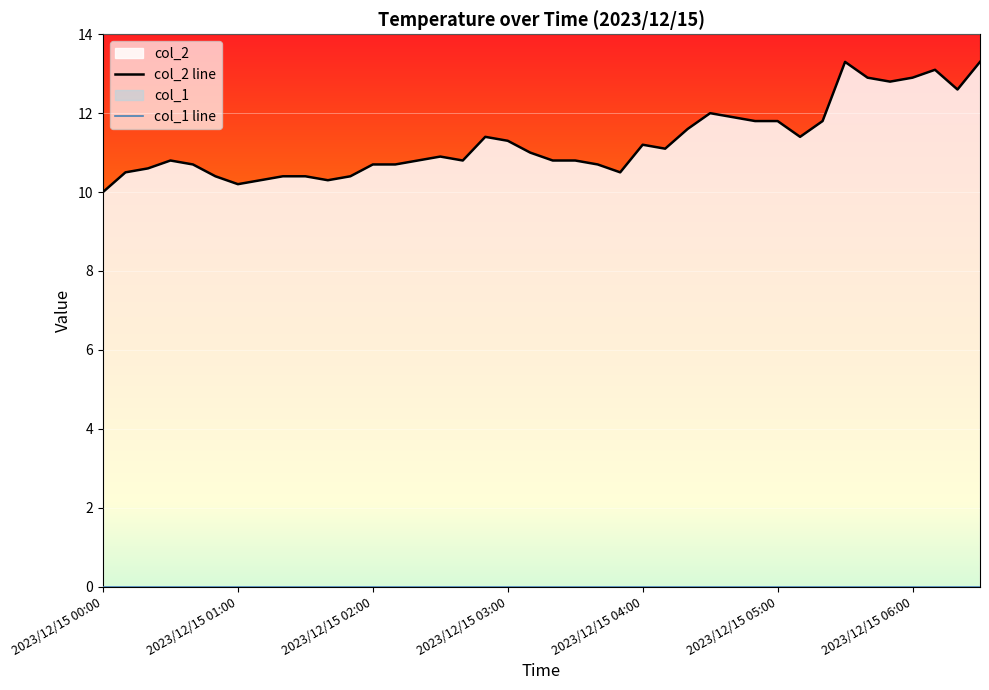

Reading left to right, list all the values displayed in this chart.

10.0	10.5	10.6	10.8	10.7	10.4	10.2	10.3	10.4	10.4	10.3	10.4	10.7	10.7	10.8	10.9	10.8	11.4	11.3	11.0	10.8	10.8	10.7	10.5	11.2	11.1	11.6	12.0	11.9	11.8	11.8	11.4	11.8	13.3	12.9	12.8	12.9	13.1	12.6	13.3